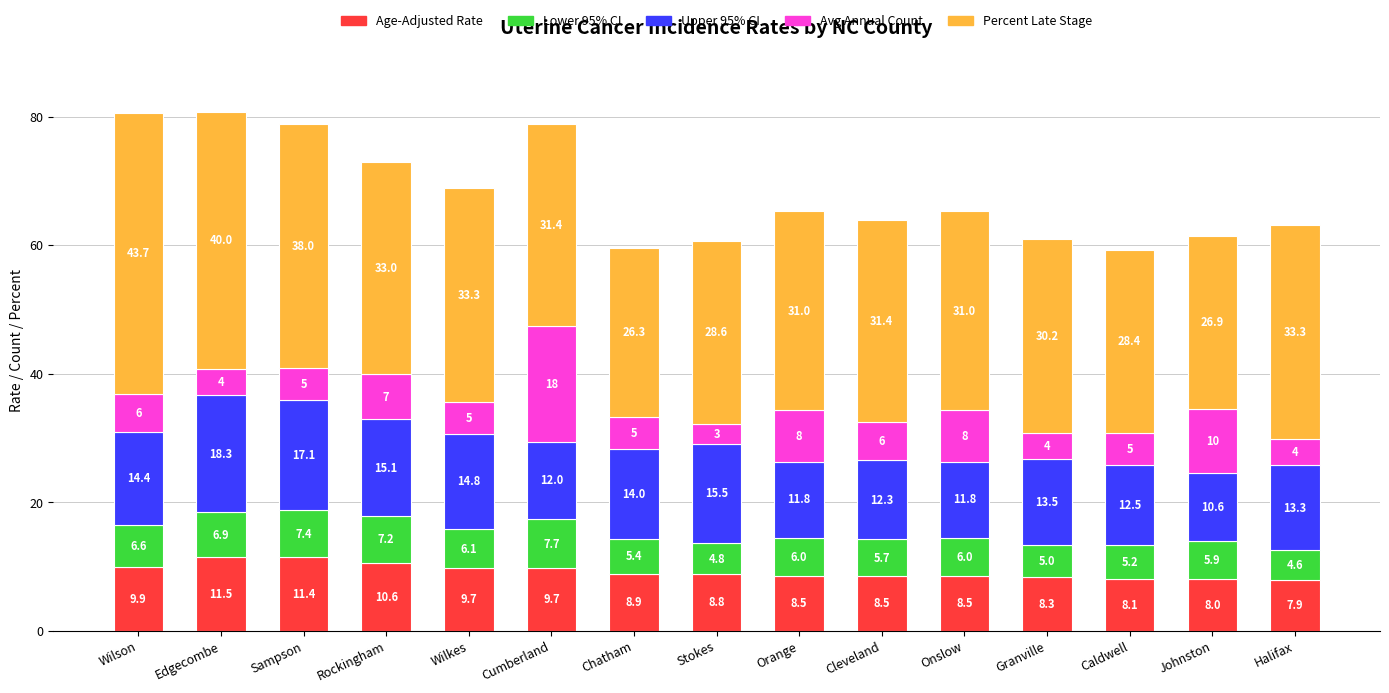

What is the total value across all series at Cumberland?

78.8